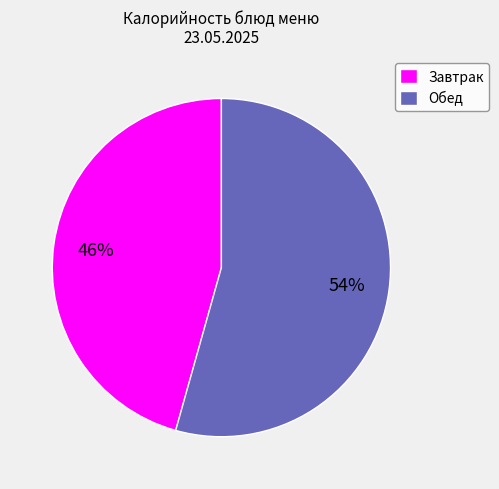

What is the majority slice?

Обед